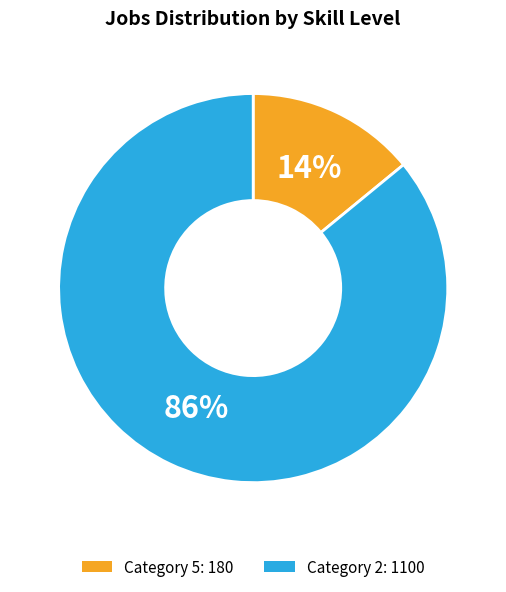

How many segments does this pie chart have?

2